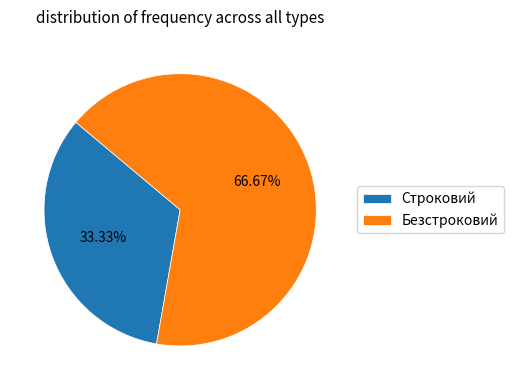

Is there a majority slice in this chart?

Yes